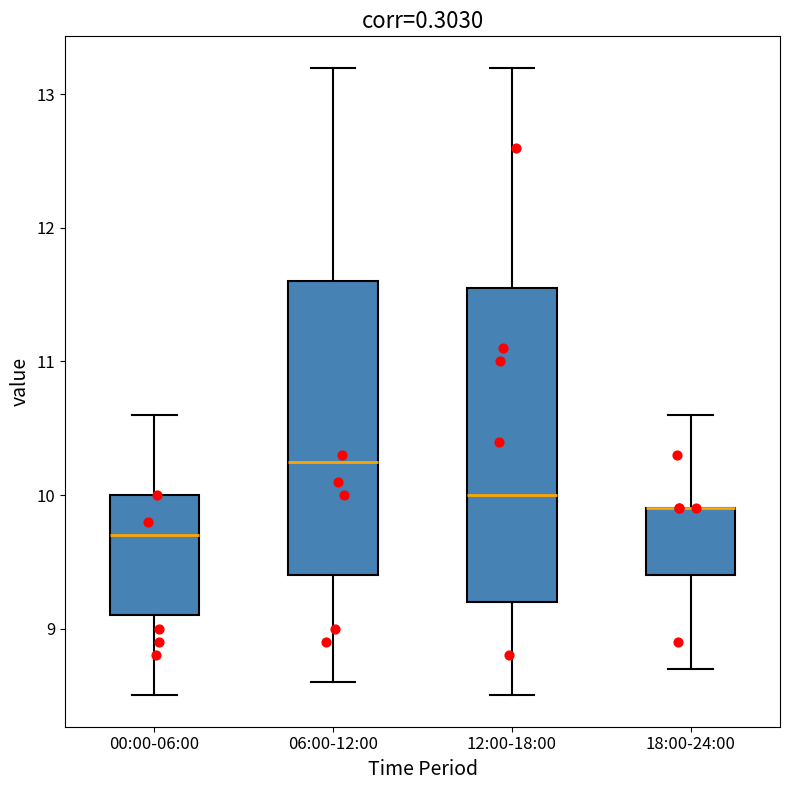

Where does the median line of the box for 00:00-06:00 sit on the y-axis? The values are not printed on the chart, so give them approximately, as read against the axis.

9.7